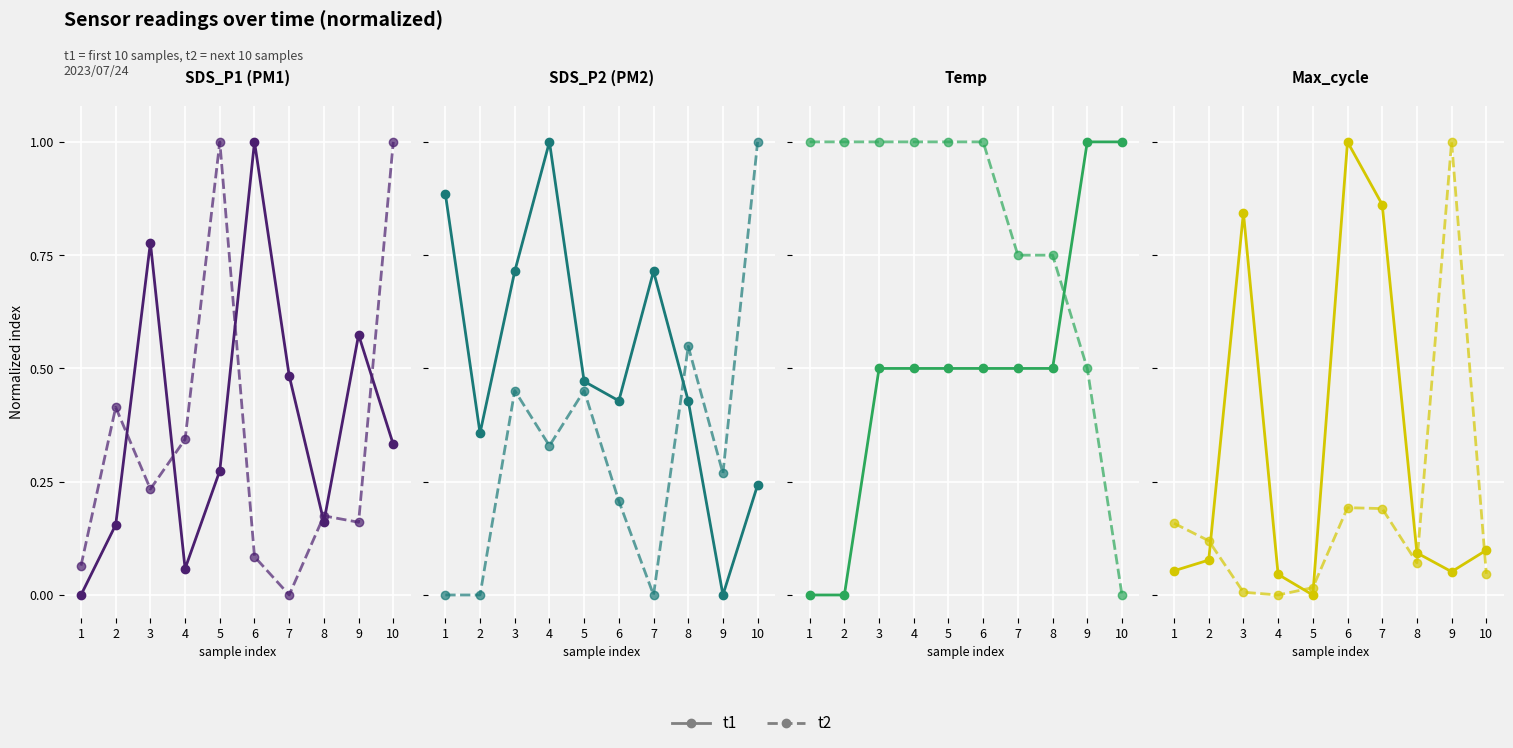

At which category does the chart reach its peak across all series?

6